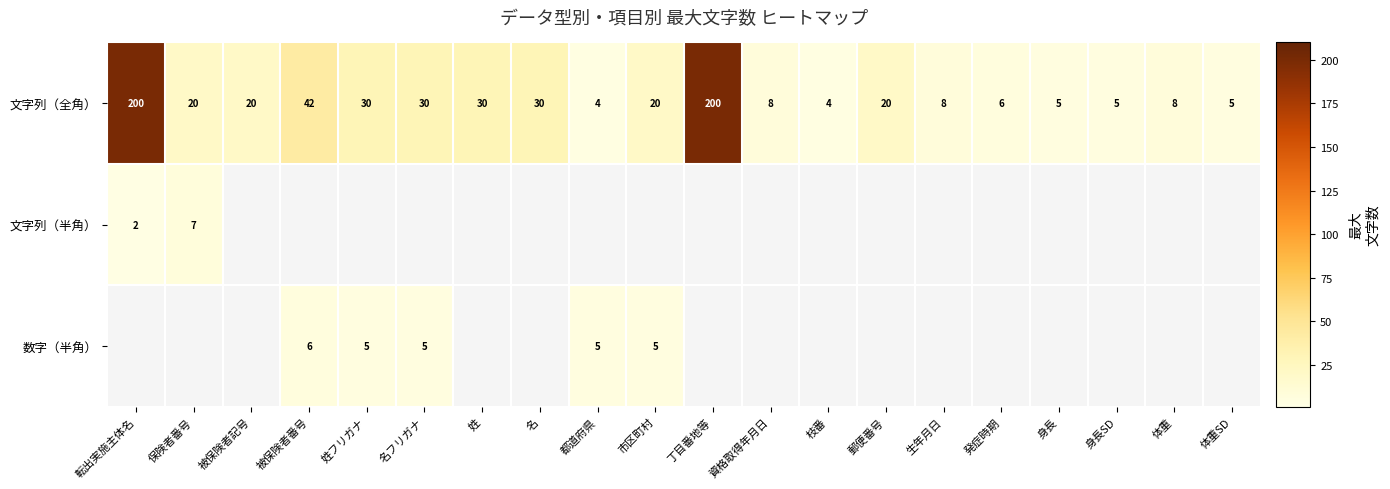

What is the difference between the 文字列（全角） values at 体重 and 被保険者番号?

34